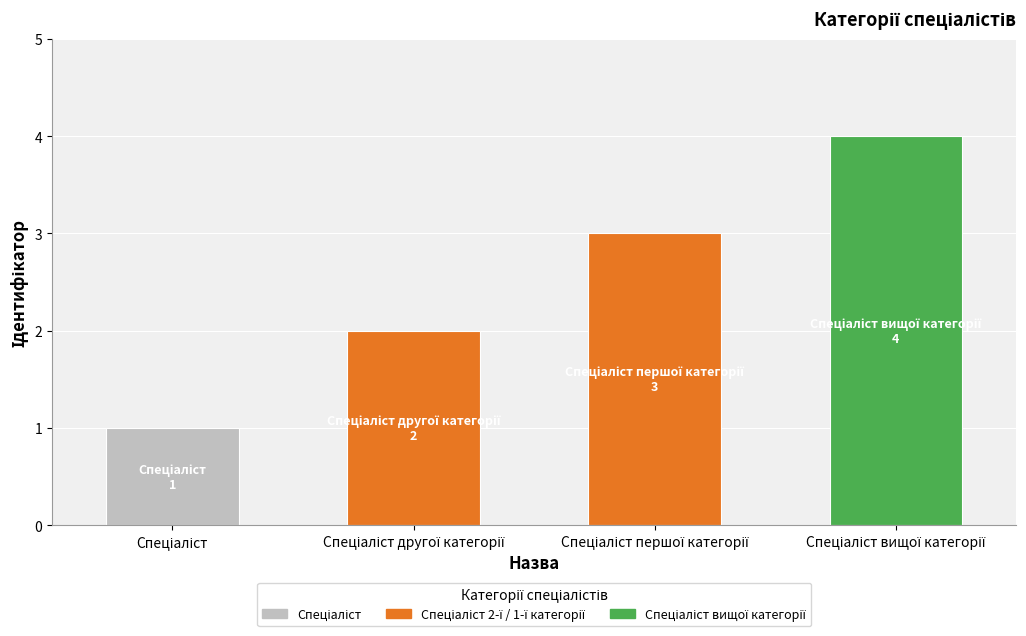

What is the greatest value displayed?

4